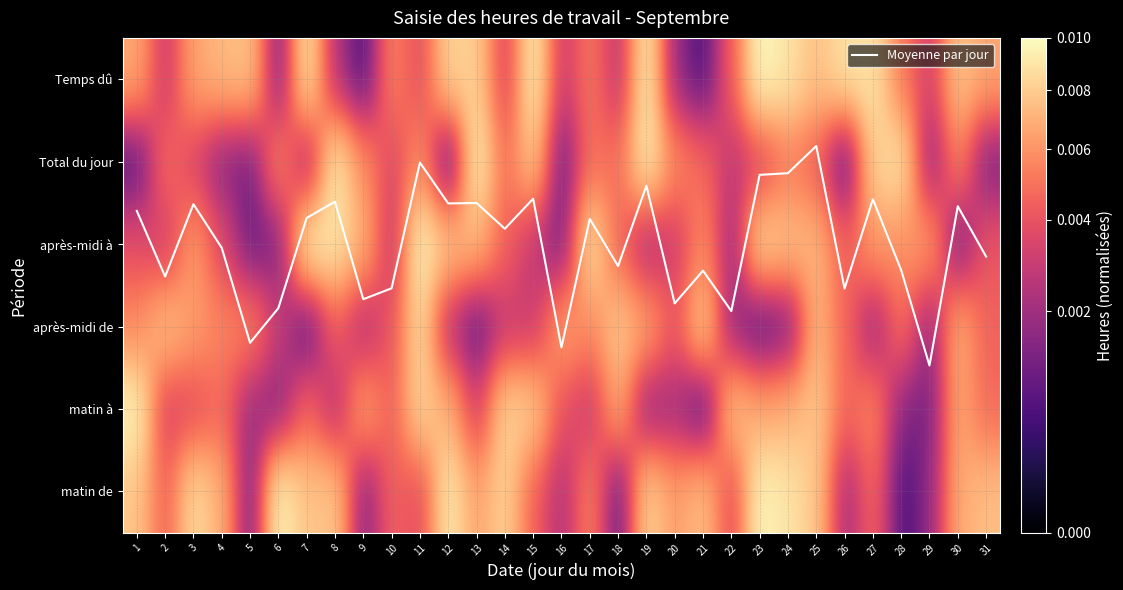

At how many categories does at least one series exceed 3?

16